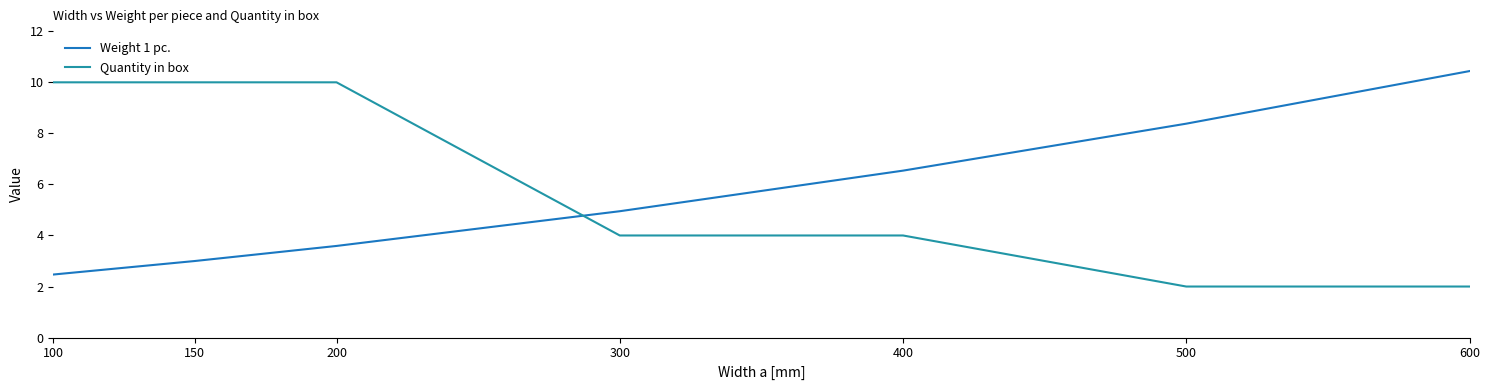

Where is Weight 1 pc. nearest to the value 6?

400